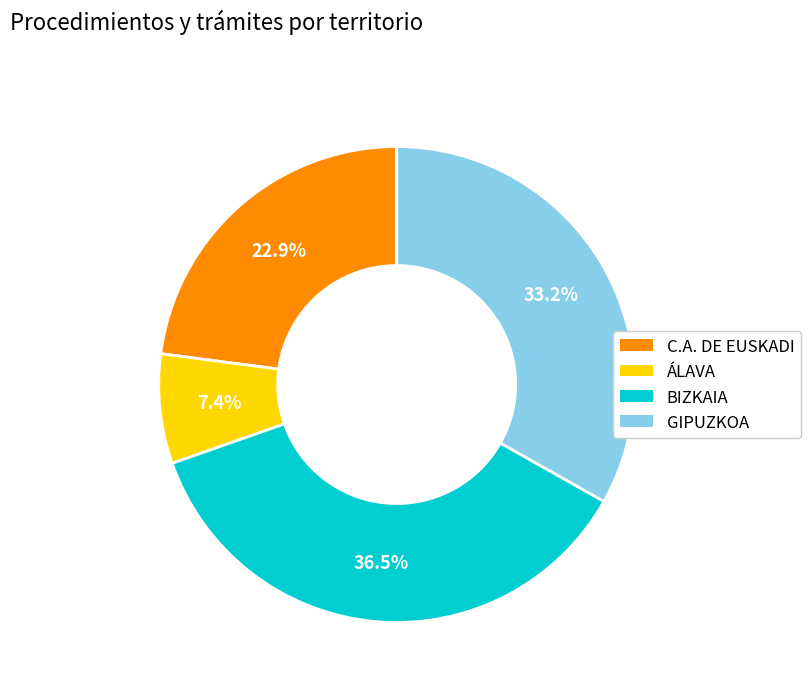

Is it true that GIPUZKOA is 47% of the pie?

False